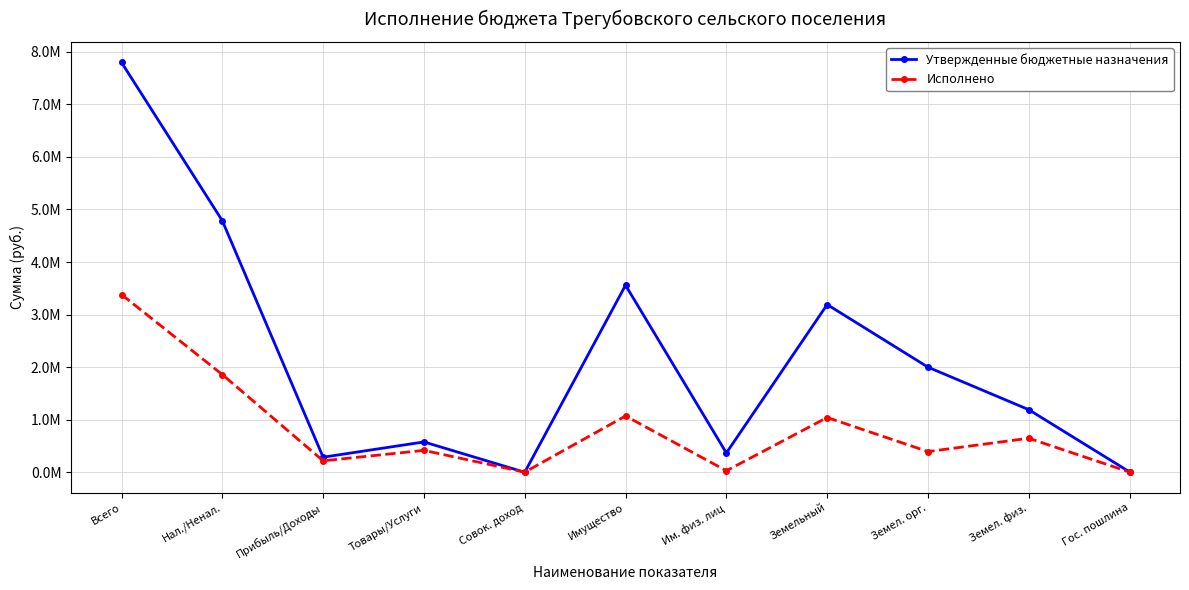

Is this an area chart (filled region under the line)?

No